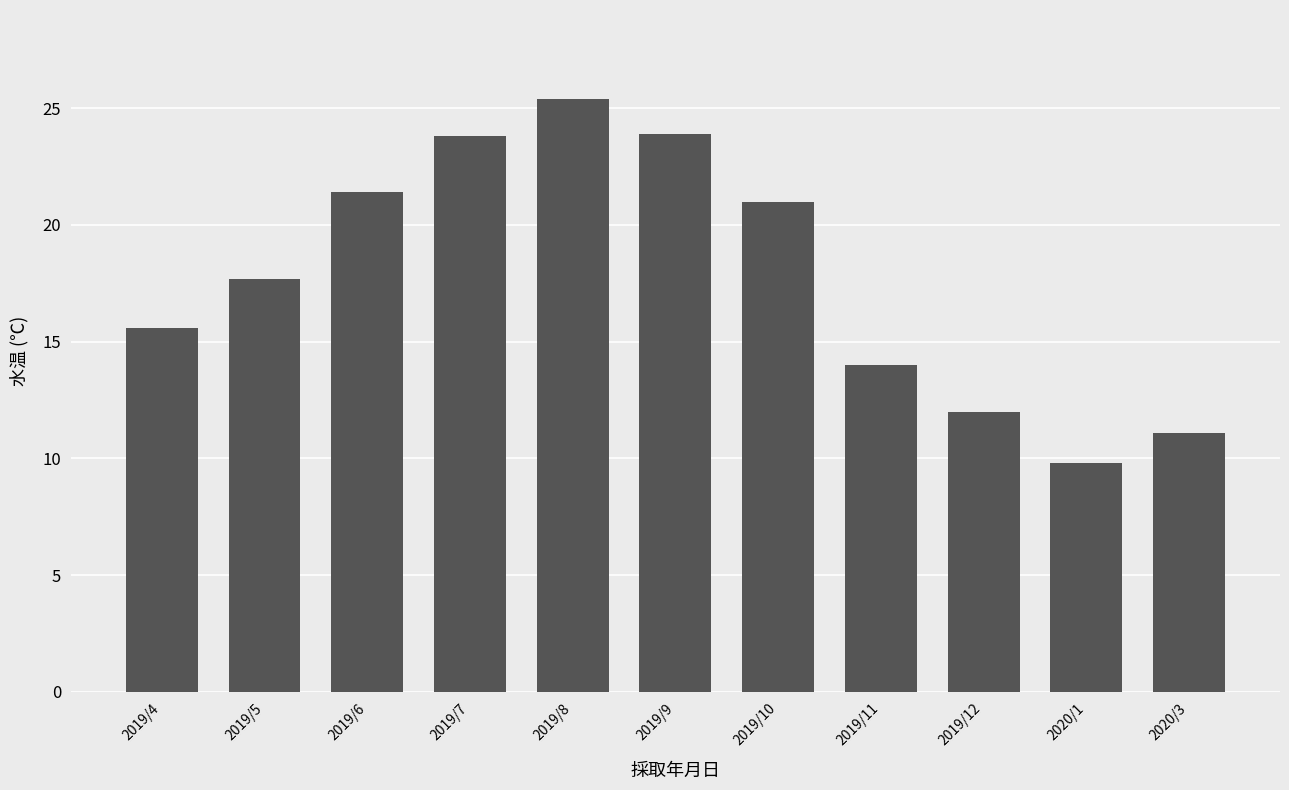

What is the value of the 7th bar from the left?

21.0